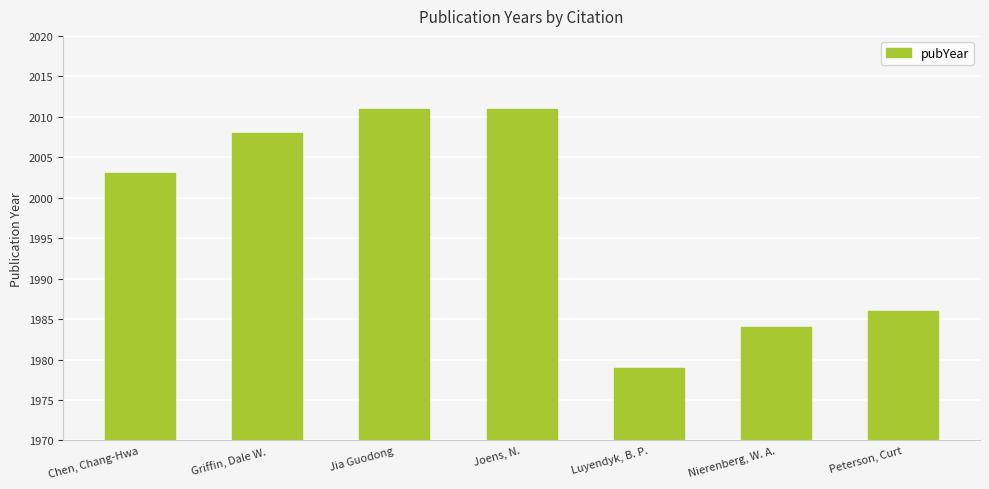

Reading left to right, what are all the values shown in this chart?

Chen, Chang-Hwa=2003	Griffin, Dale W.=2008	Jia Guodong=2011	Joens, N.=2011	Luyendyk, B. P.=1979	Nierenberg, W. A.=1984	Peterson, Curt=1986